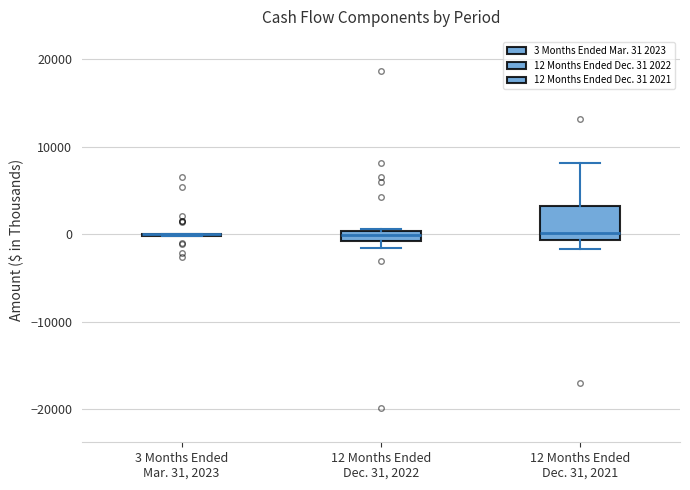

Where is the upper edge of the box for 12 Months Ended Dec. 31, 2021 on the y-axis? The values are not printed on the chart, so give them approximately, as read against the axis.

3000